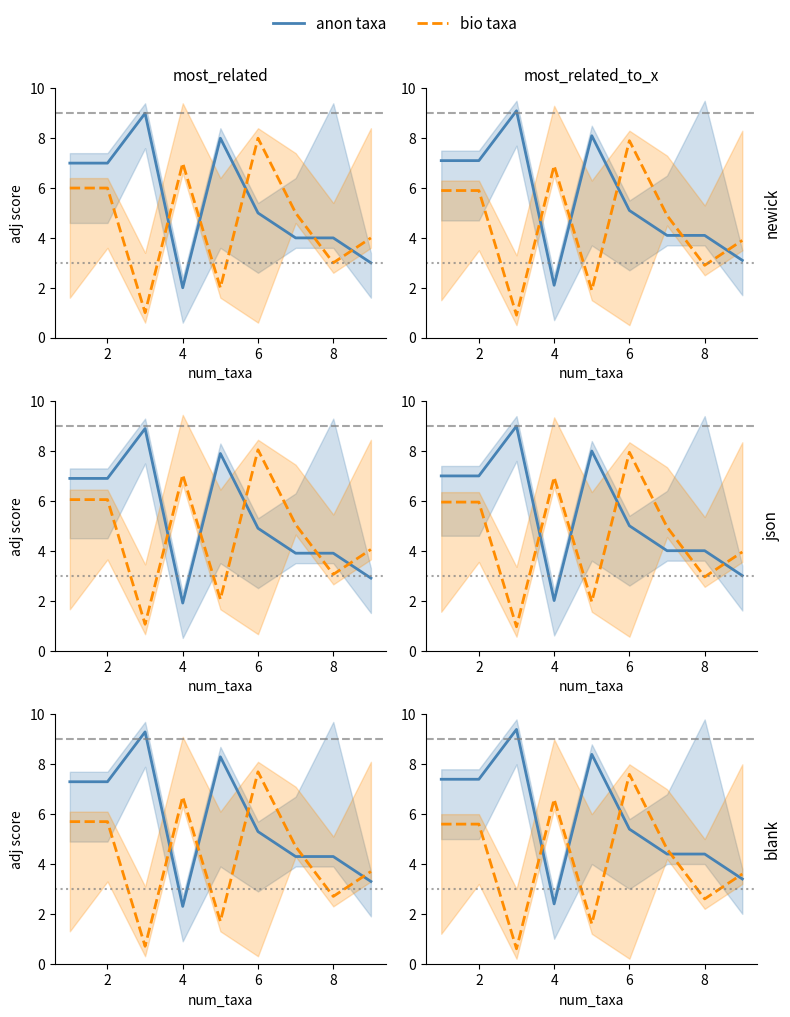

Is it true that anon taxa equals 11.1 at 2?

False